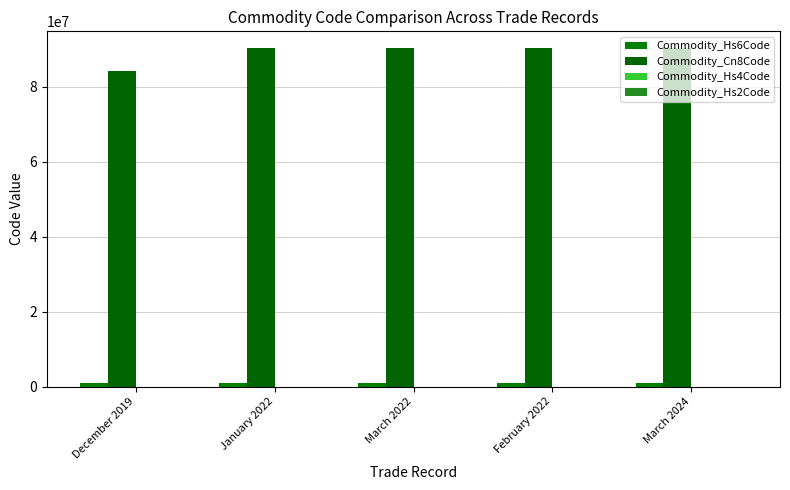

Where does the Commodity_Cn8Code series first go above 90318080?

February 2022